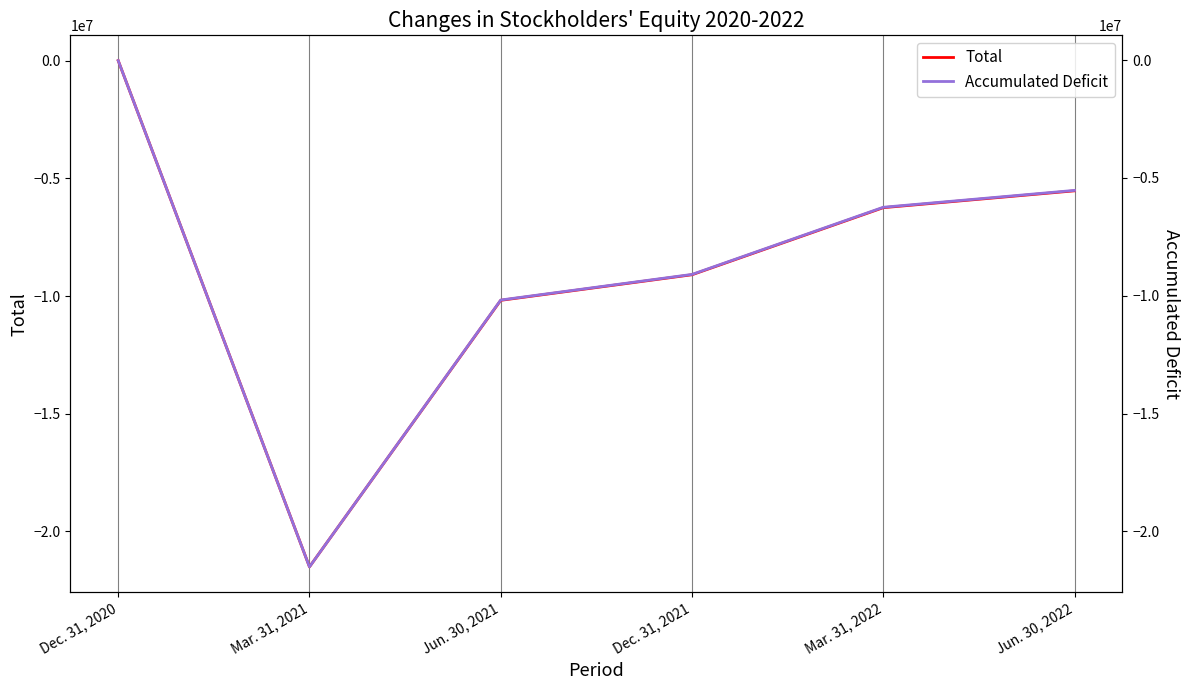

Does the chart display data point markers on the line(s)?

No